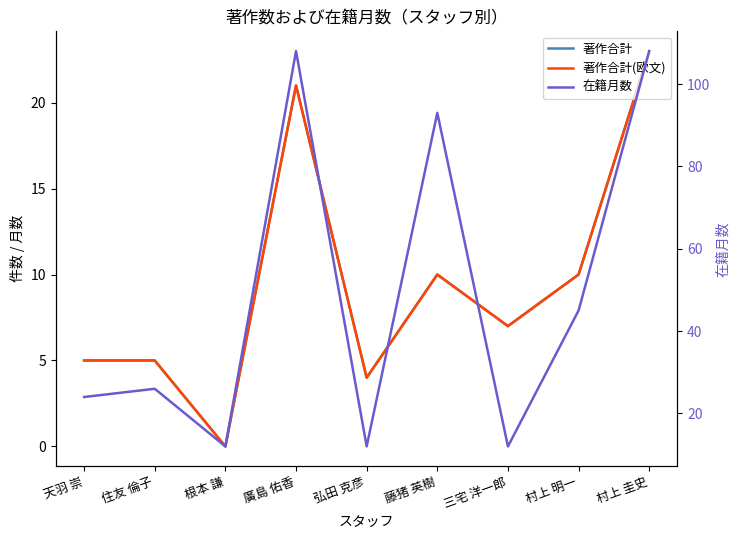

Where is the first local maximum for 在籍月数?

住友 倫子